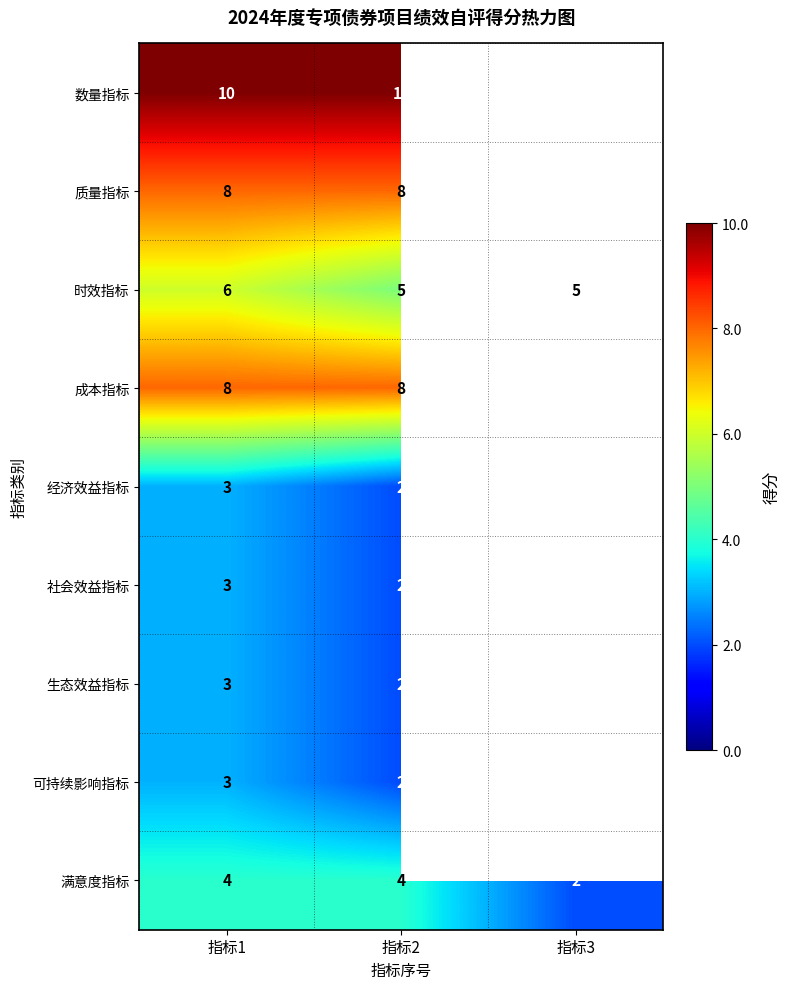

The 生态效益指标 series shows 2.9 at 指标2. True or false?

False